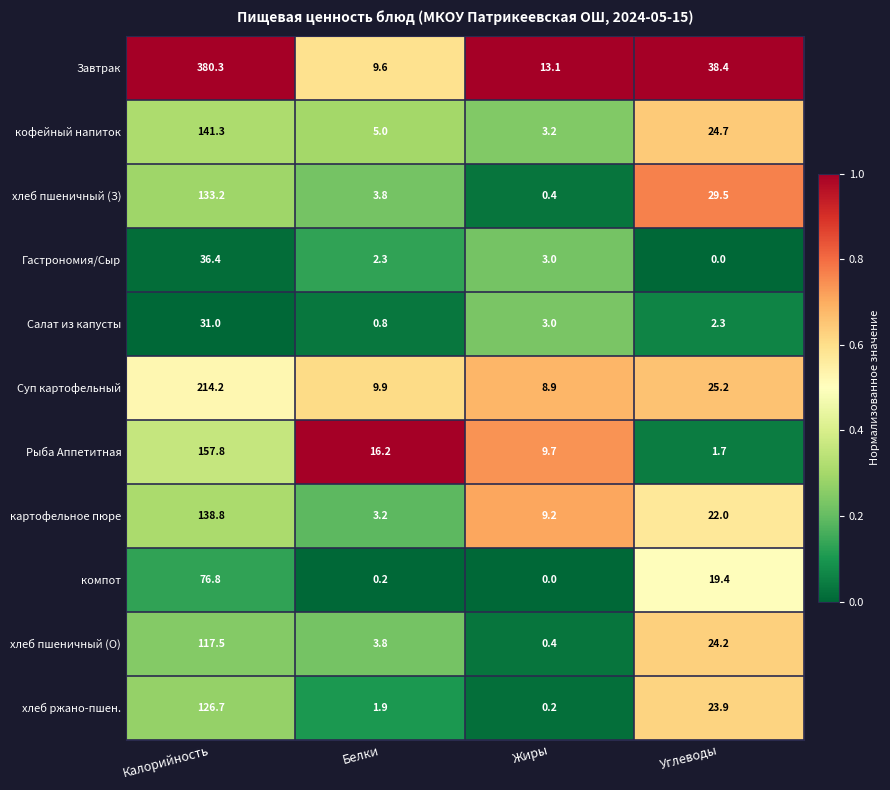

What is the difference between the second highest and second lowest values in the Салат из капусты series?

0.7